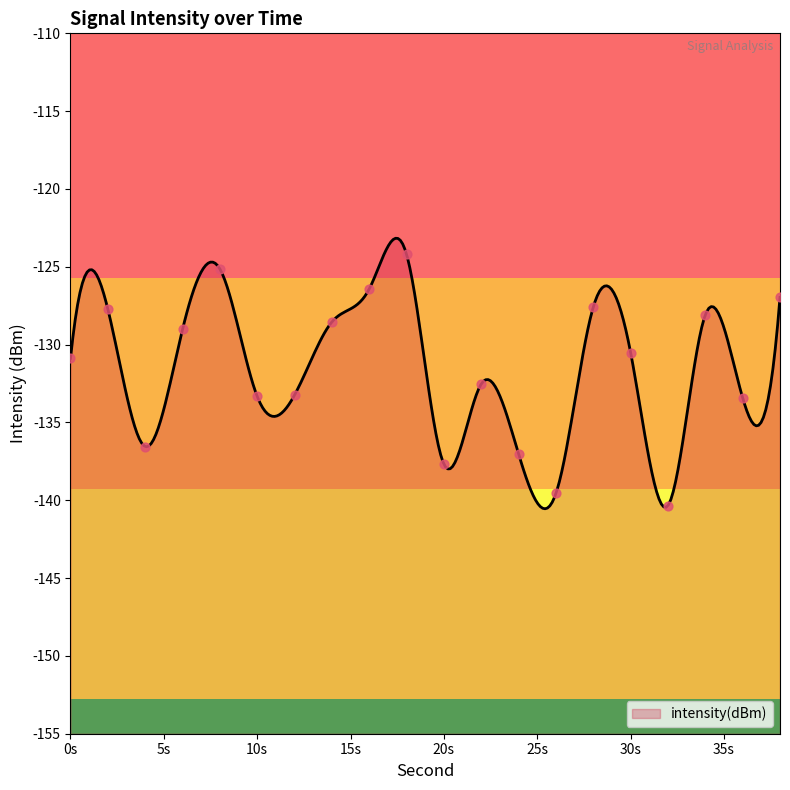

What is the change in value from 12 to 34?

+5.1